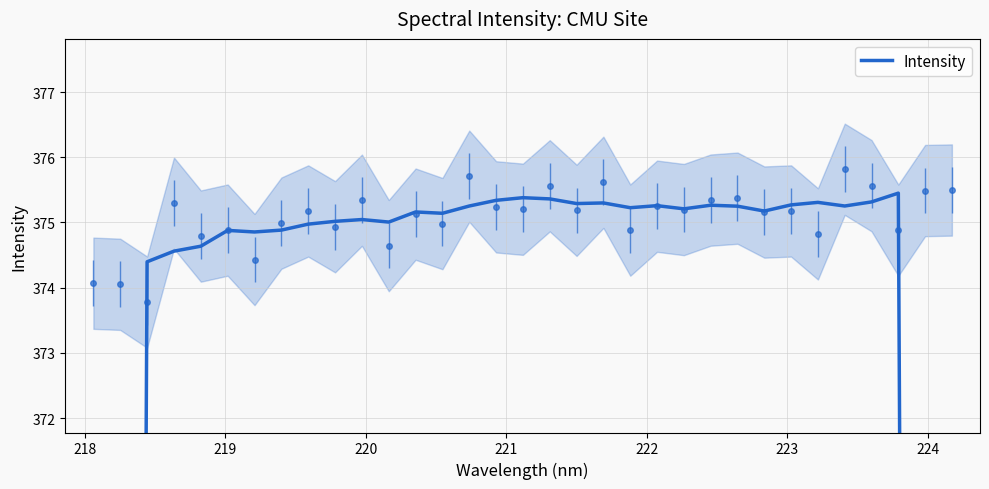

What is the difference between the maximum and second lowest values?

150.3